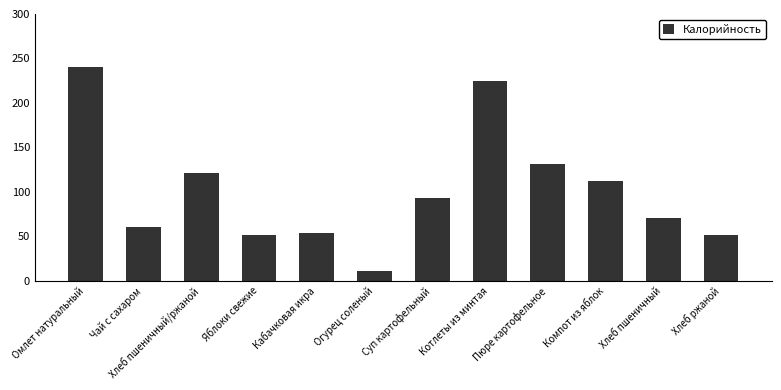

What is the difference between the values at Омлет натуральный and Чай с сахаром?

180.0